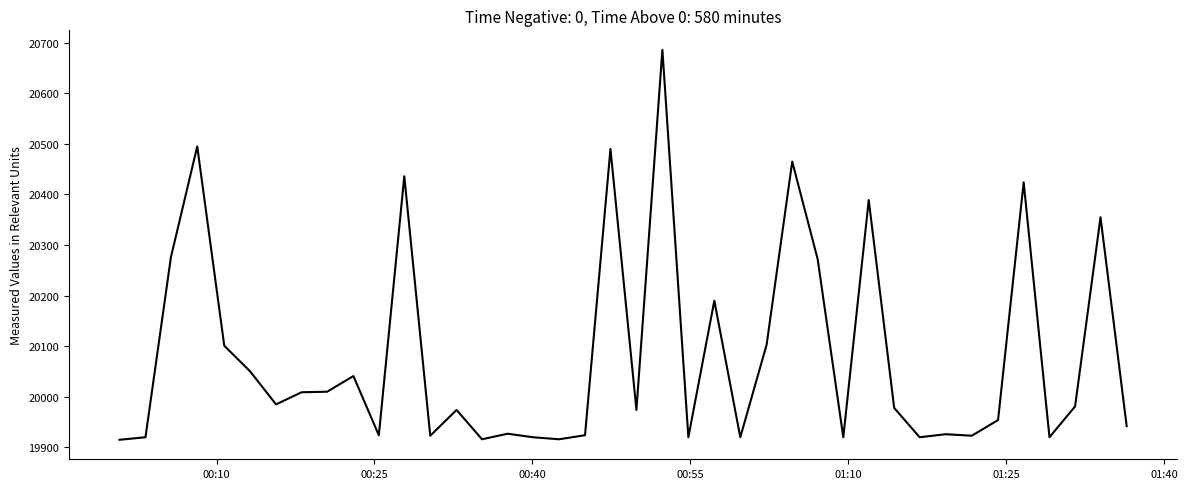

What is the maximum value shown in the chart?

20686